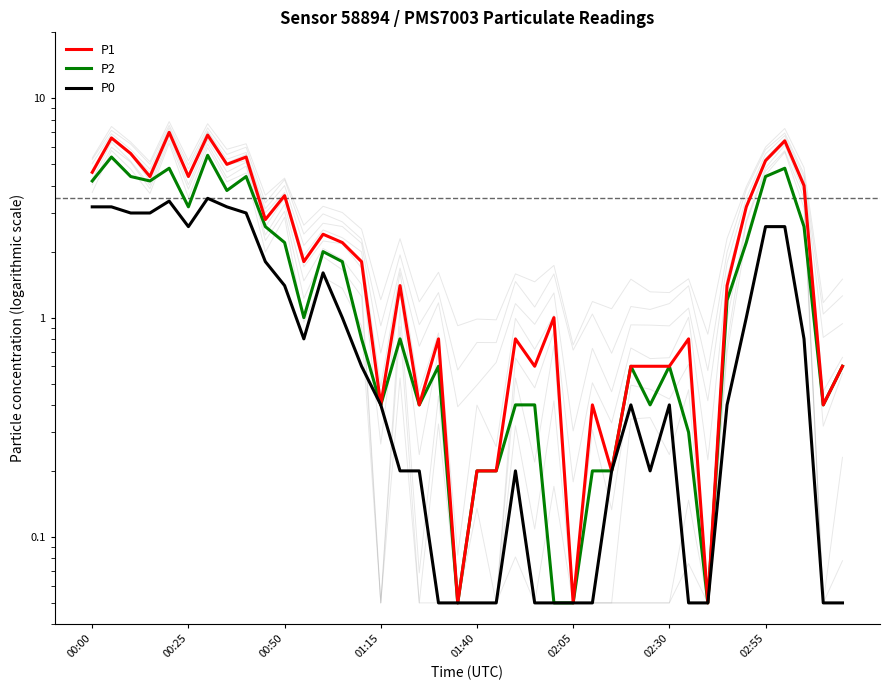

Does the chart display data point markers on the line(s)?

No